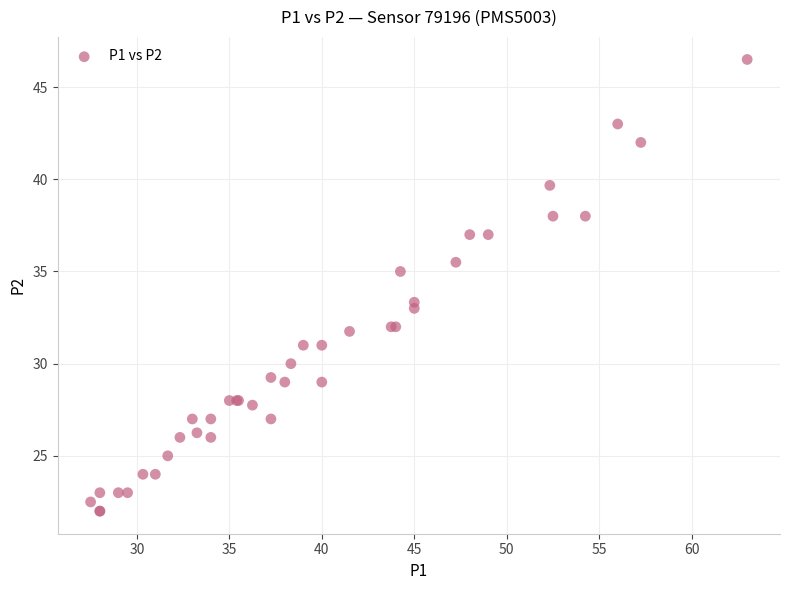

What Y value in the scatter plot is closest to 34?

33.3